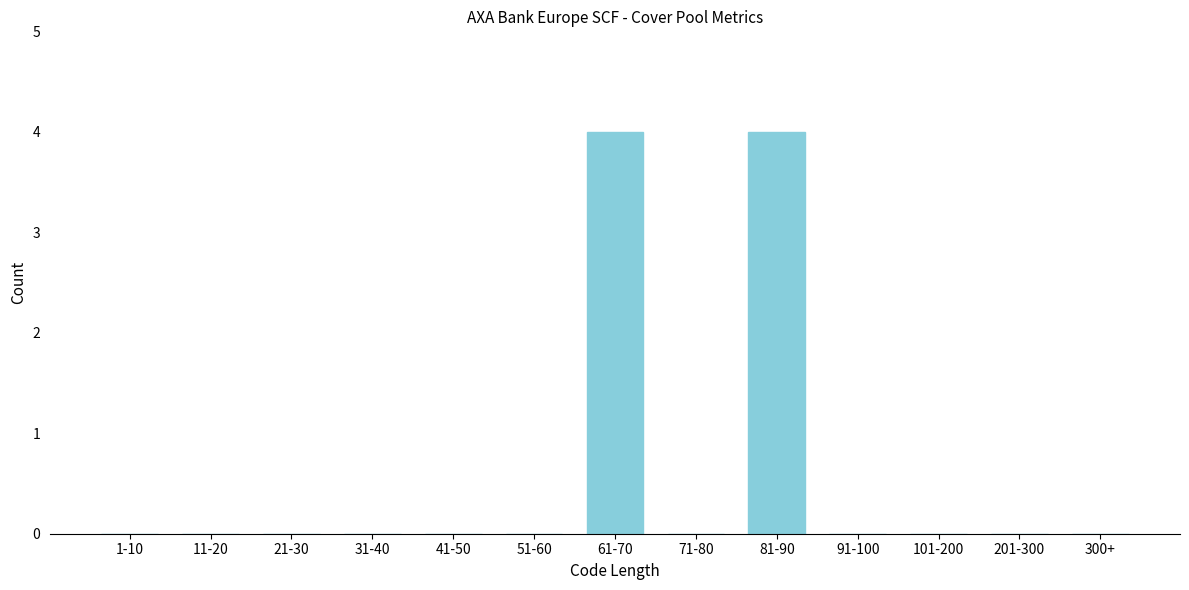

Reading left to right, what are all the values shown in this chart?

1-10=0	11-20=0	21-30=0	31-40=0	41-50=0	51-60=0	61-70=4	71-80=0	81-90=4	91-100=0	101-200=0	201-300=0	300+=0